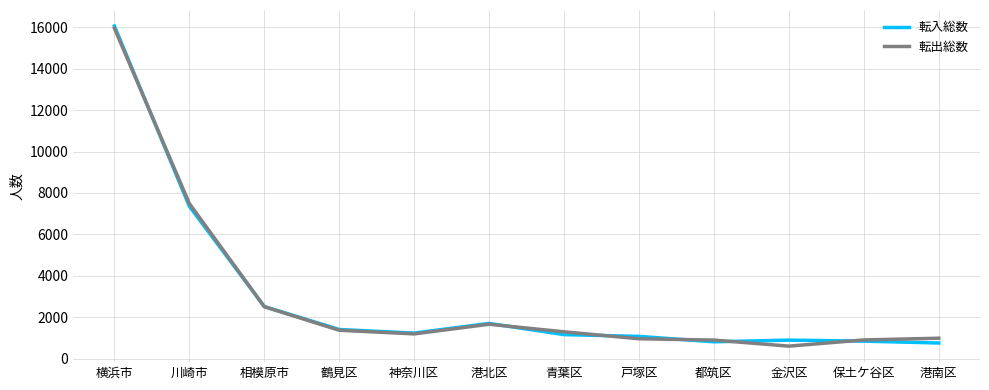

The value of 転入総数 at 相模原市 is 2528. True or false?

True